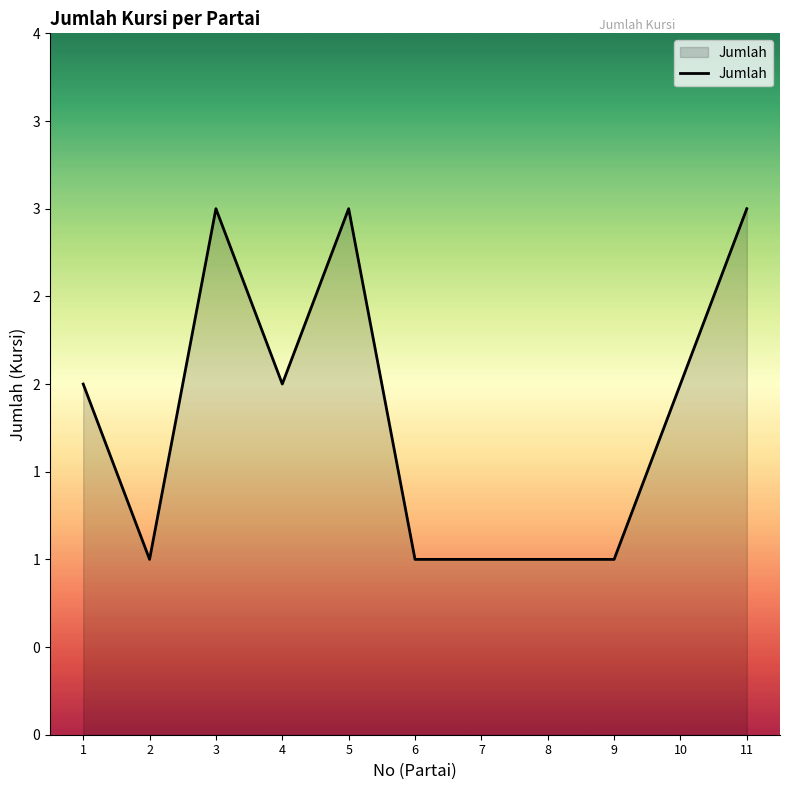

How many values are between 1 and 3?

11